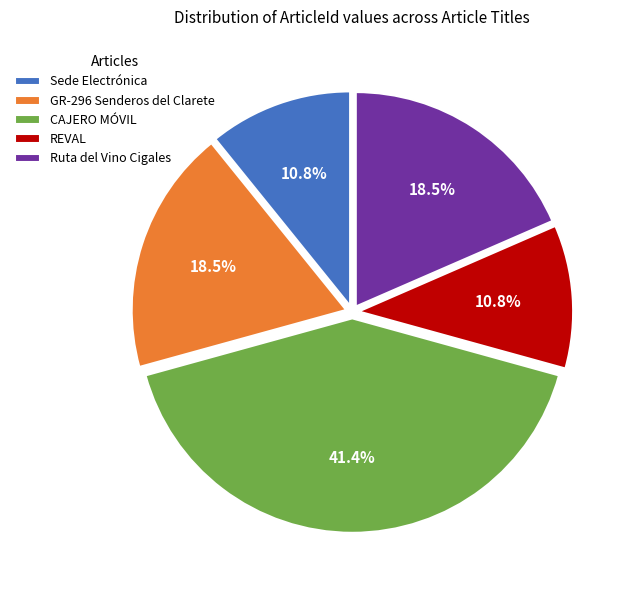

Combined, do CAJERO MÓVIL and GR-296 Senderos del Clarete account for over 50%?

Yes